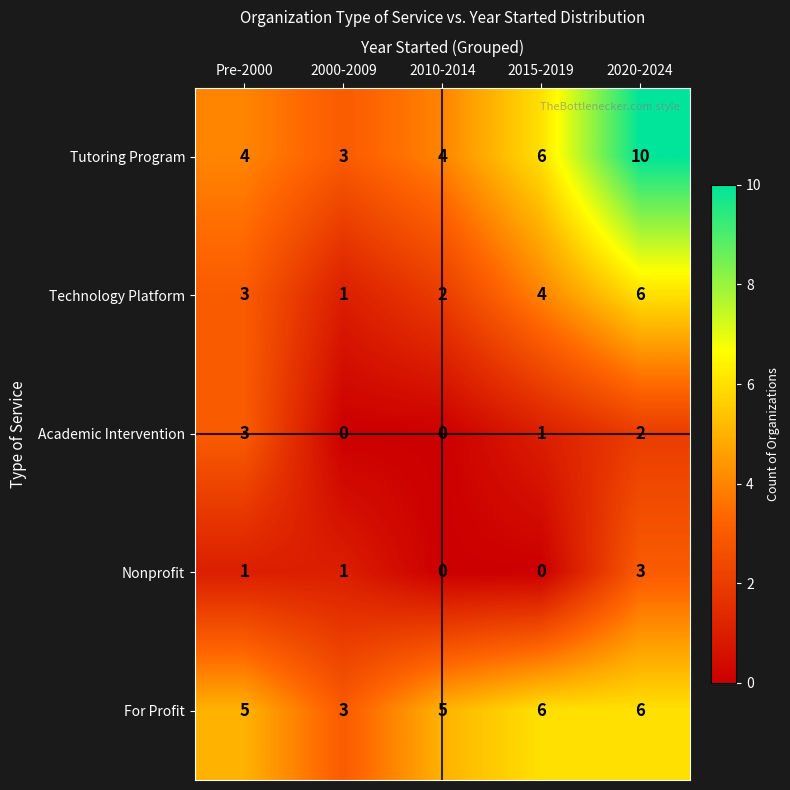

What is the difference between the highest and lowest values at Pre-2000?

4